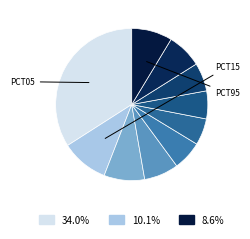

Is there any slice that represents more than half of the pie?

No